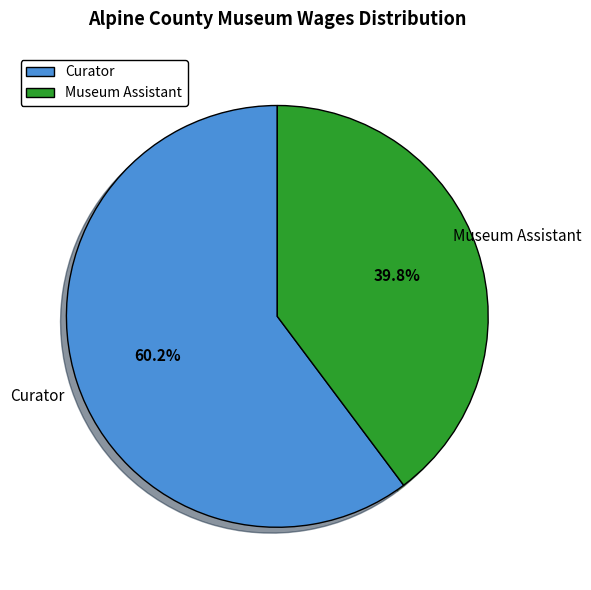

Between Museum Assistant and Curator, which is larger?

Curator